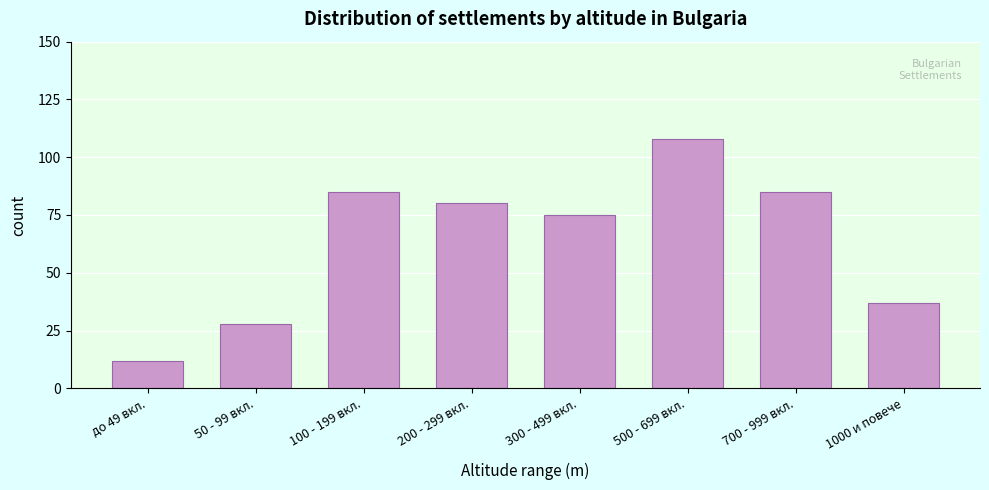

Reading right to left, transcribe all the data shown in this chart.

37	85	108	75	80	85	28	12